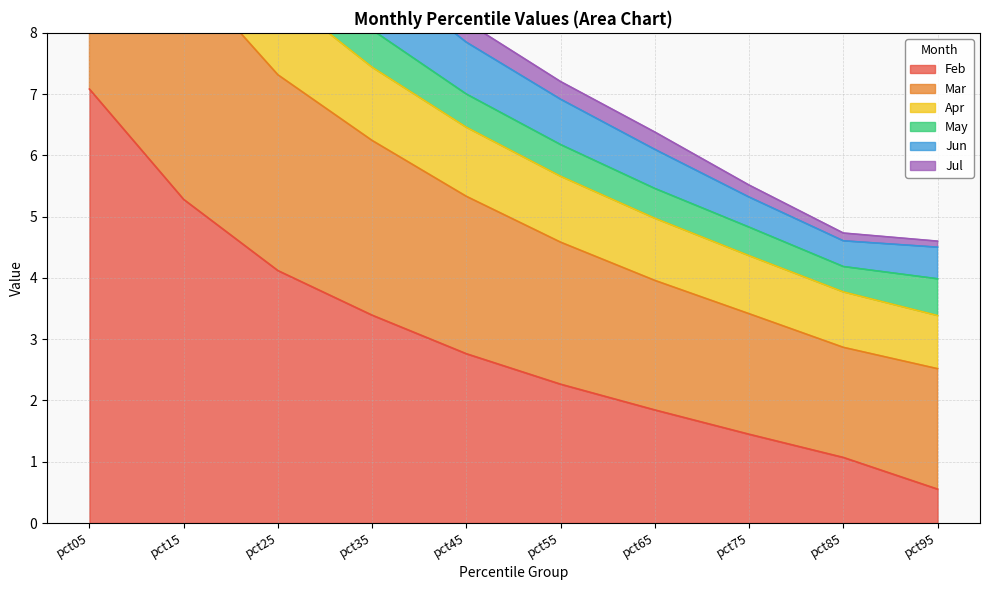

List the labels in order of Feb value, smallest first.

pct95, pct85, pct75, pct65, pct55, pct45, pct35, pct25, pct15, pct05